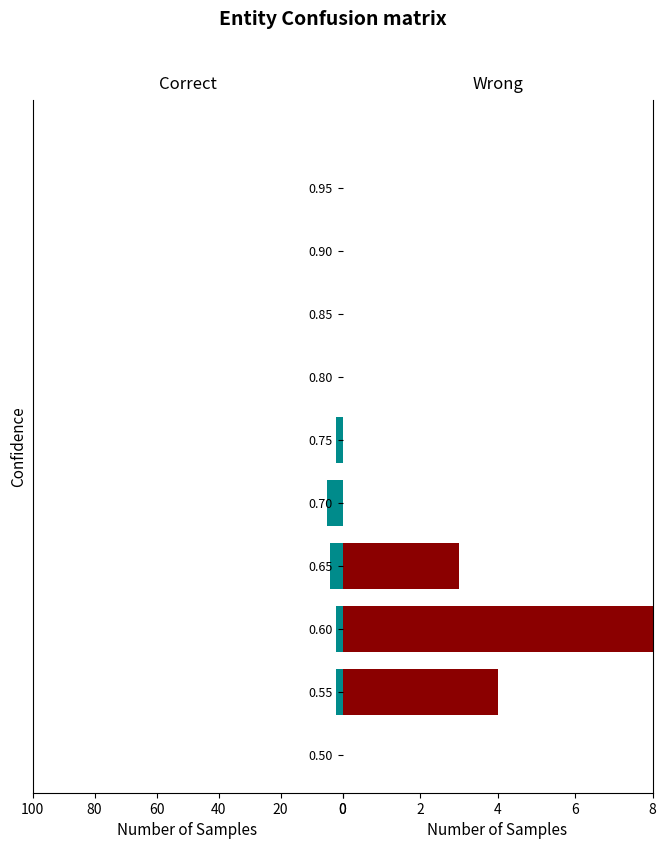

What is the minimum value shown in the chart?

-5